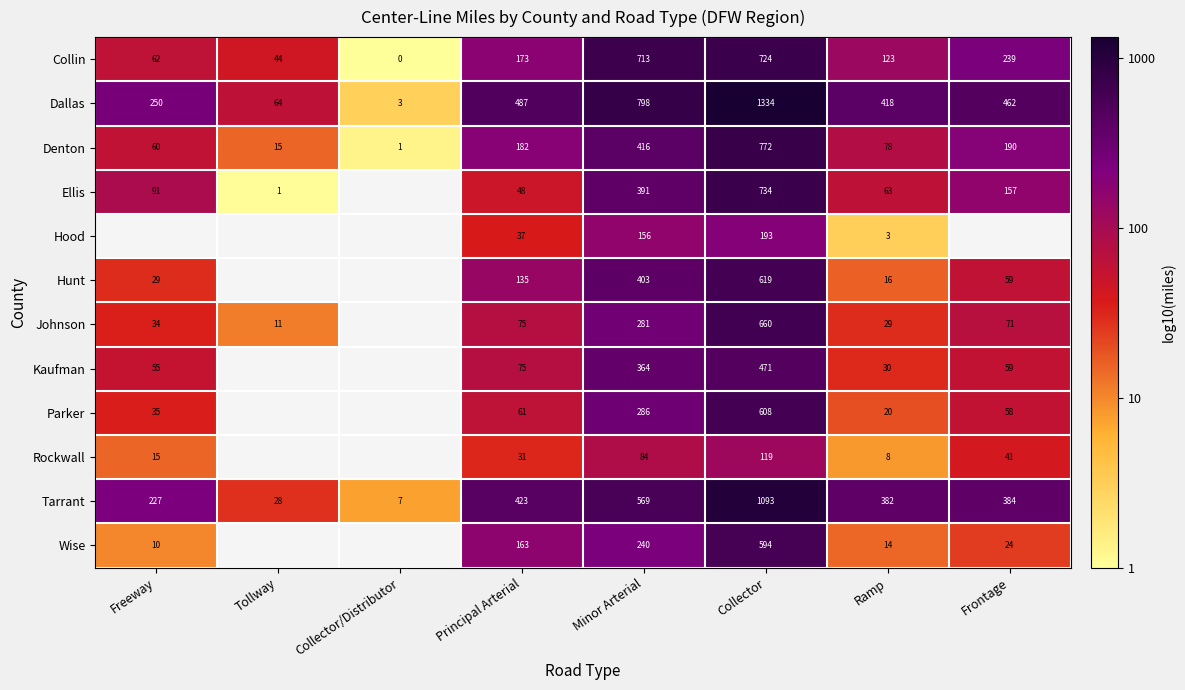

At Ramp, list the series in order from largest to smallest.

Dallas, Tarrant, Collin, Denton, Ellis, Kaufman, Johnson, Parker, Hunt, Wise, Rockwall, Hood